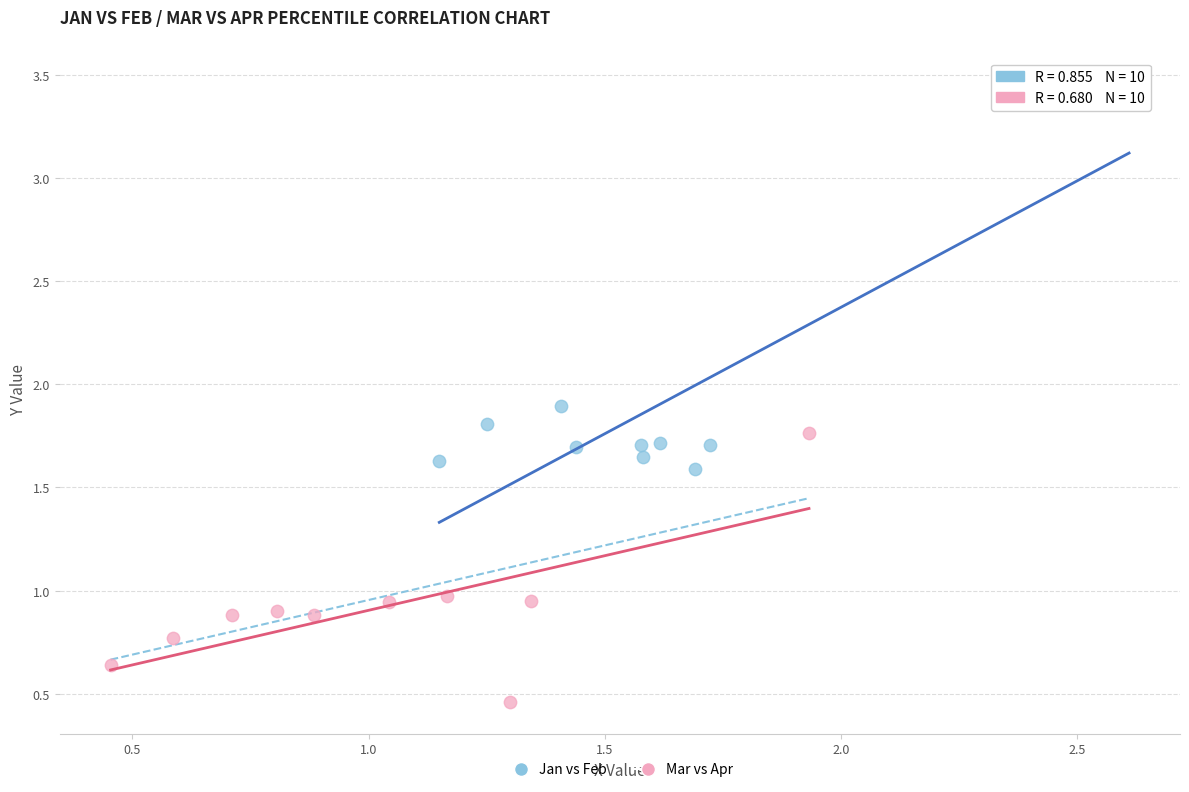

Which series contains the highest Y value?

Jan vs Feb